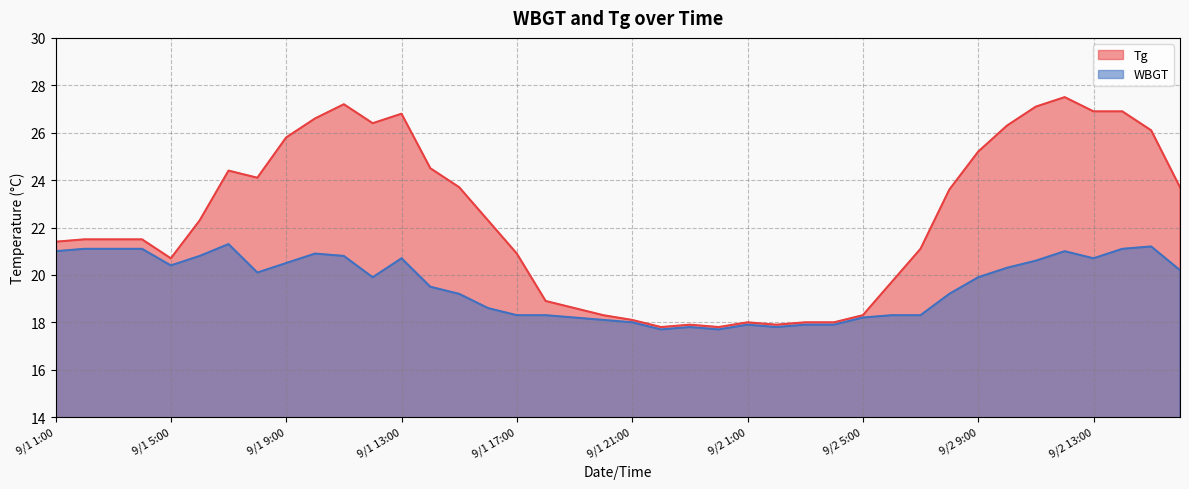

Does the chart have visible grid lines?

Yes